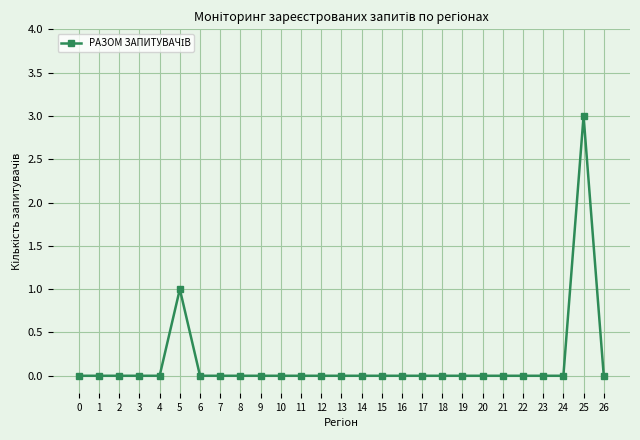

True or false: the data shows 2 at 10.

False